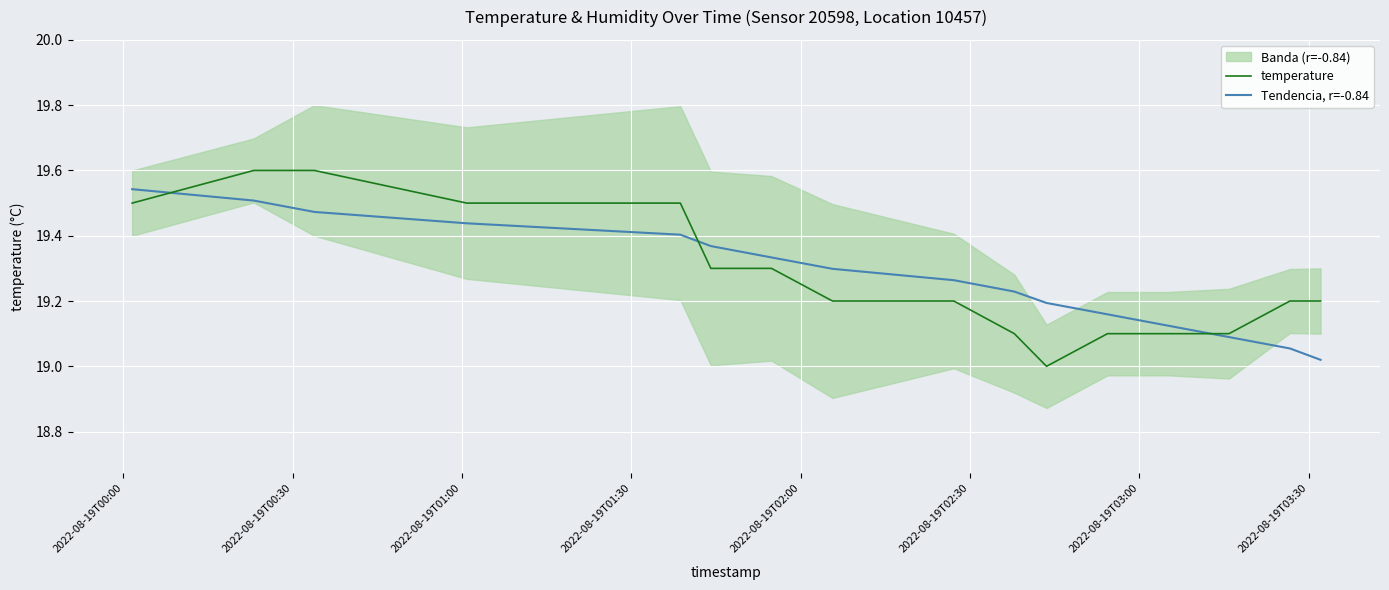

What is the highest value of the temperature series?

19.6